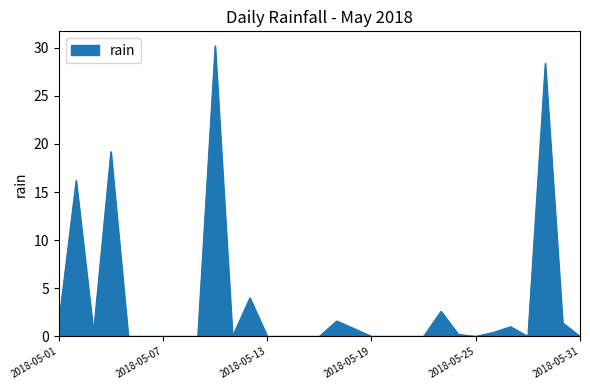

What is the difference between the maximum and minimum values?

30.2